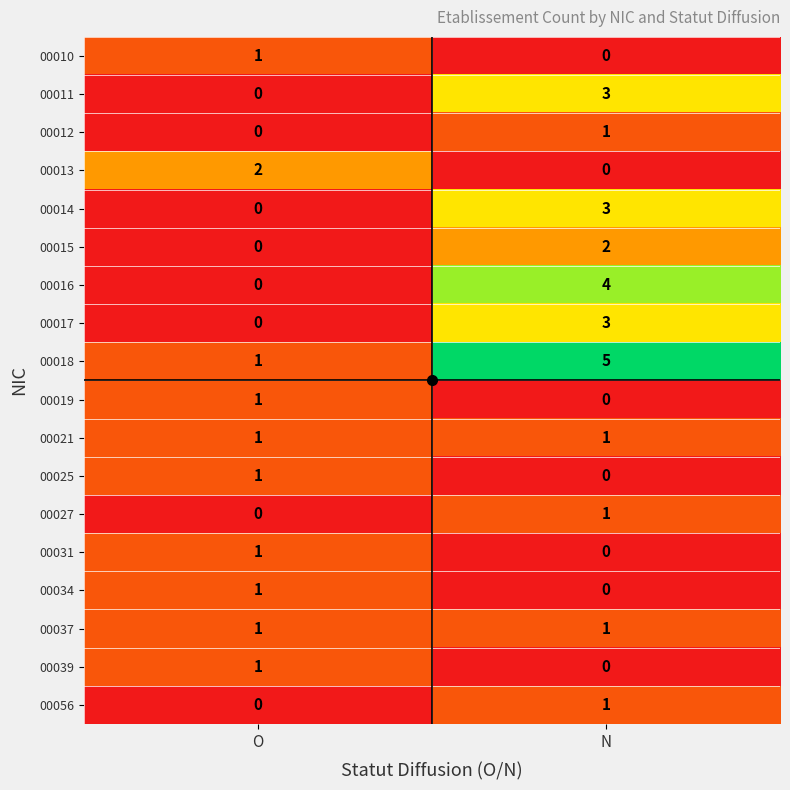

At which label is 00025 closest to 0?

N